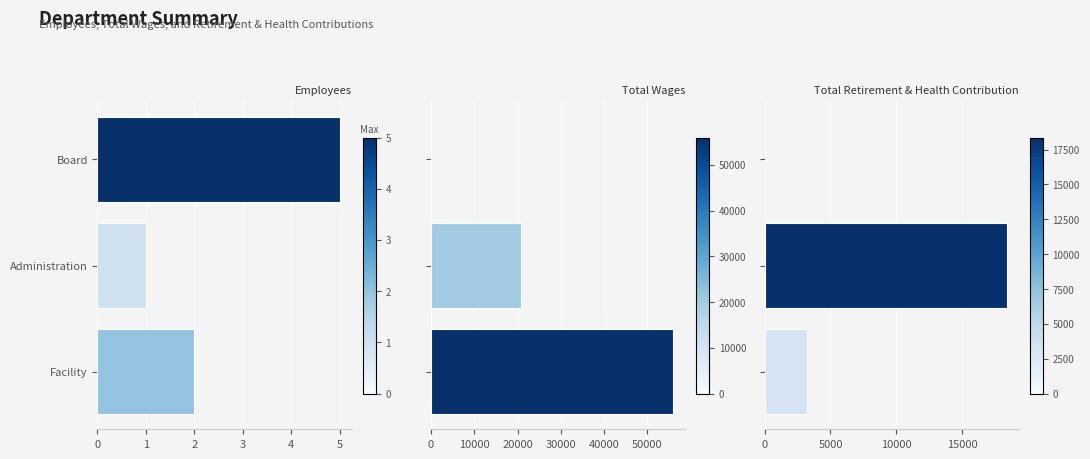

What is the value of the Total Retirement & Health Contribution bar at the 2nd from the left?

18366